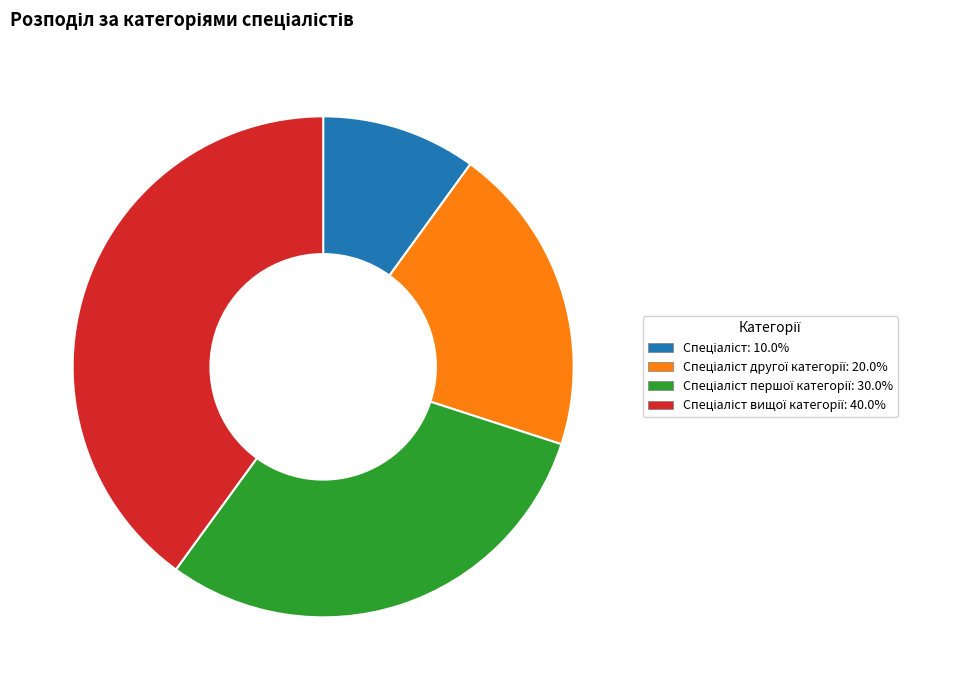

Is there a majority slice in this chart?

No